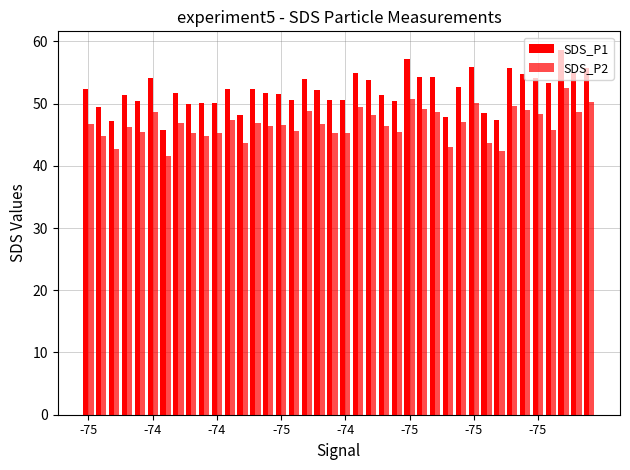

How many bars are there in total?

80